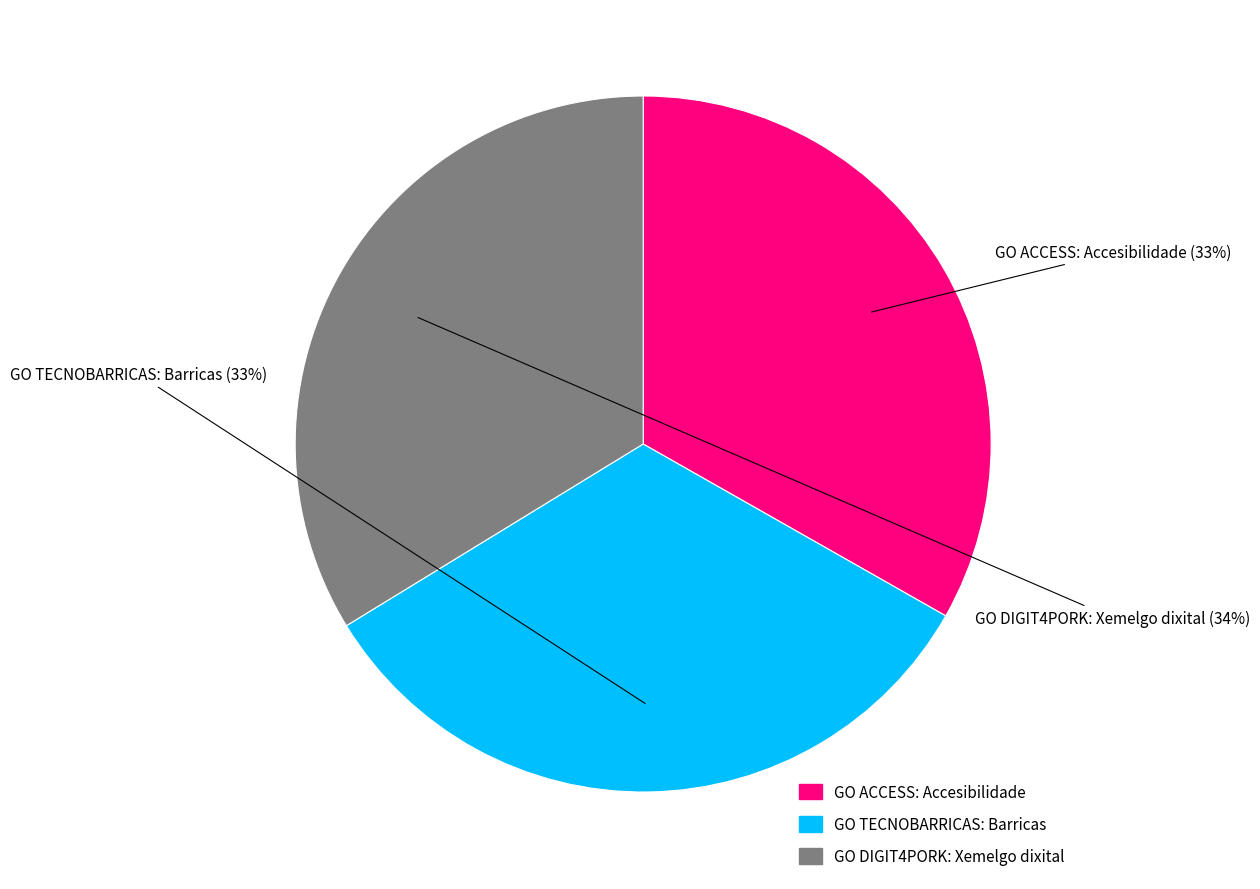

Is it true that GO DIGIT4PORK: Xemelgo dixital is 44% of the pie?

False